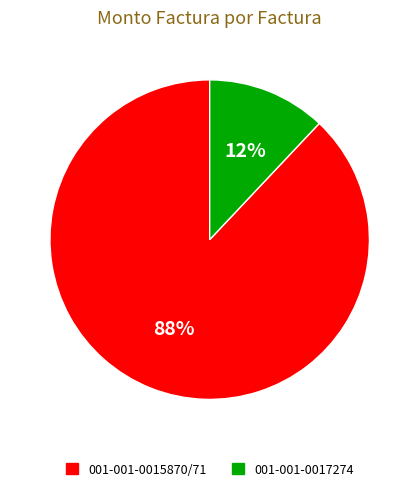

Is it true that 001-001-0017274 is 12% of the pie?

True